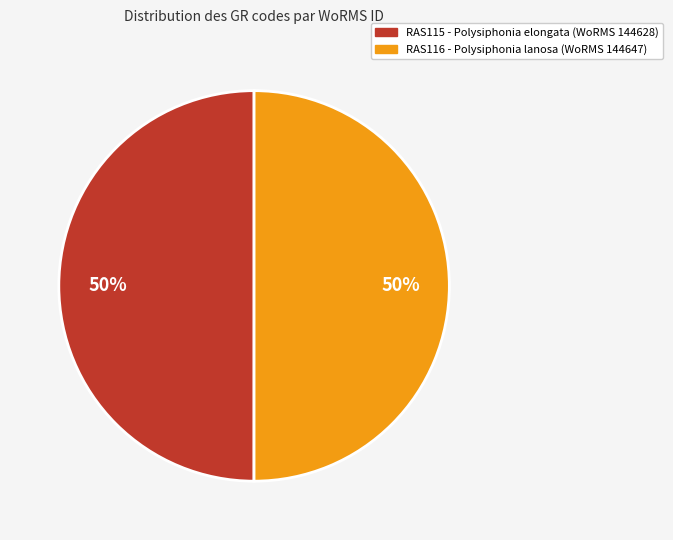

How many segments does this pie chart have?

2